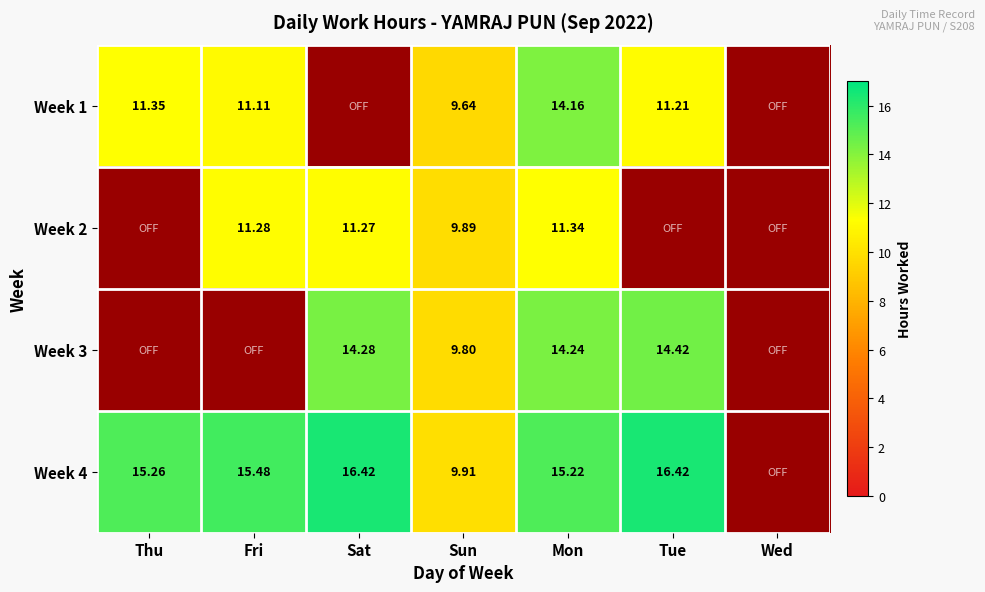

What value does the Week 2 series have at Fri?

11.3